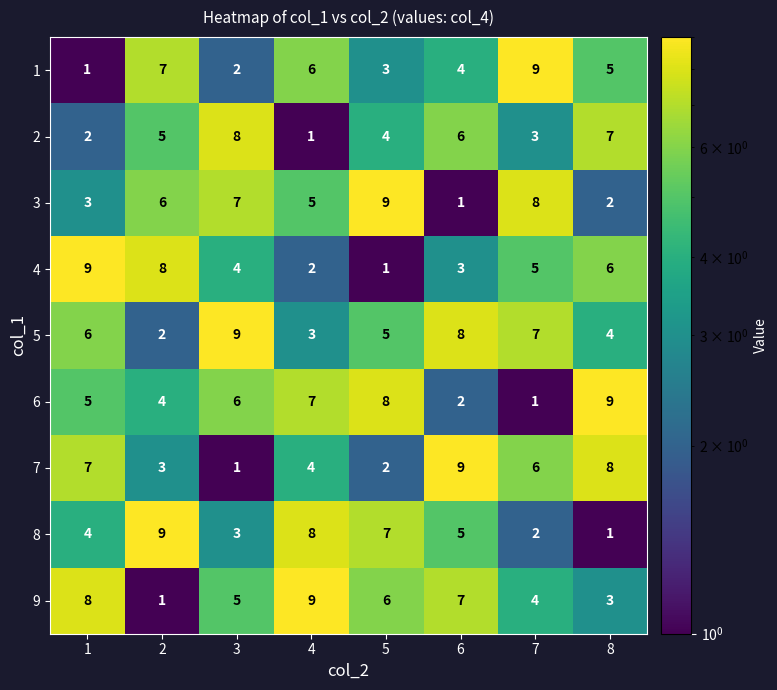

What is the spread (max minus min) of values at 4?

8